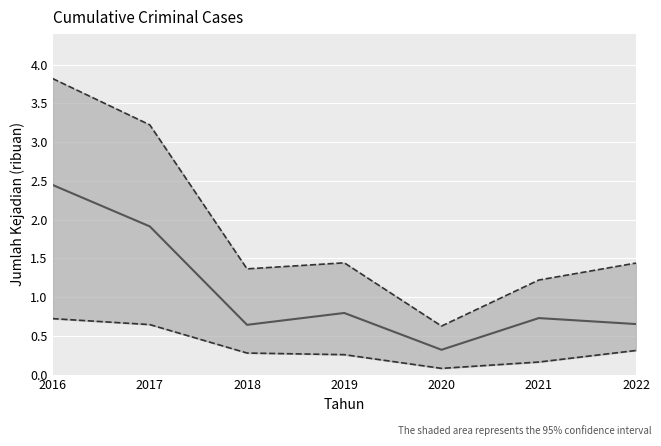

At which category does mid (Pemberatan+Ranmor)/1000 reach its first local valley?

2018